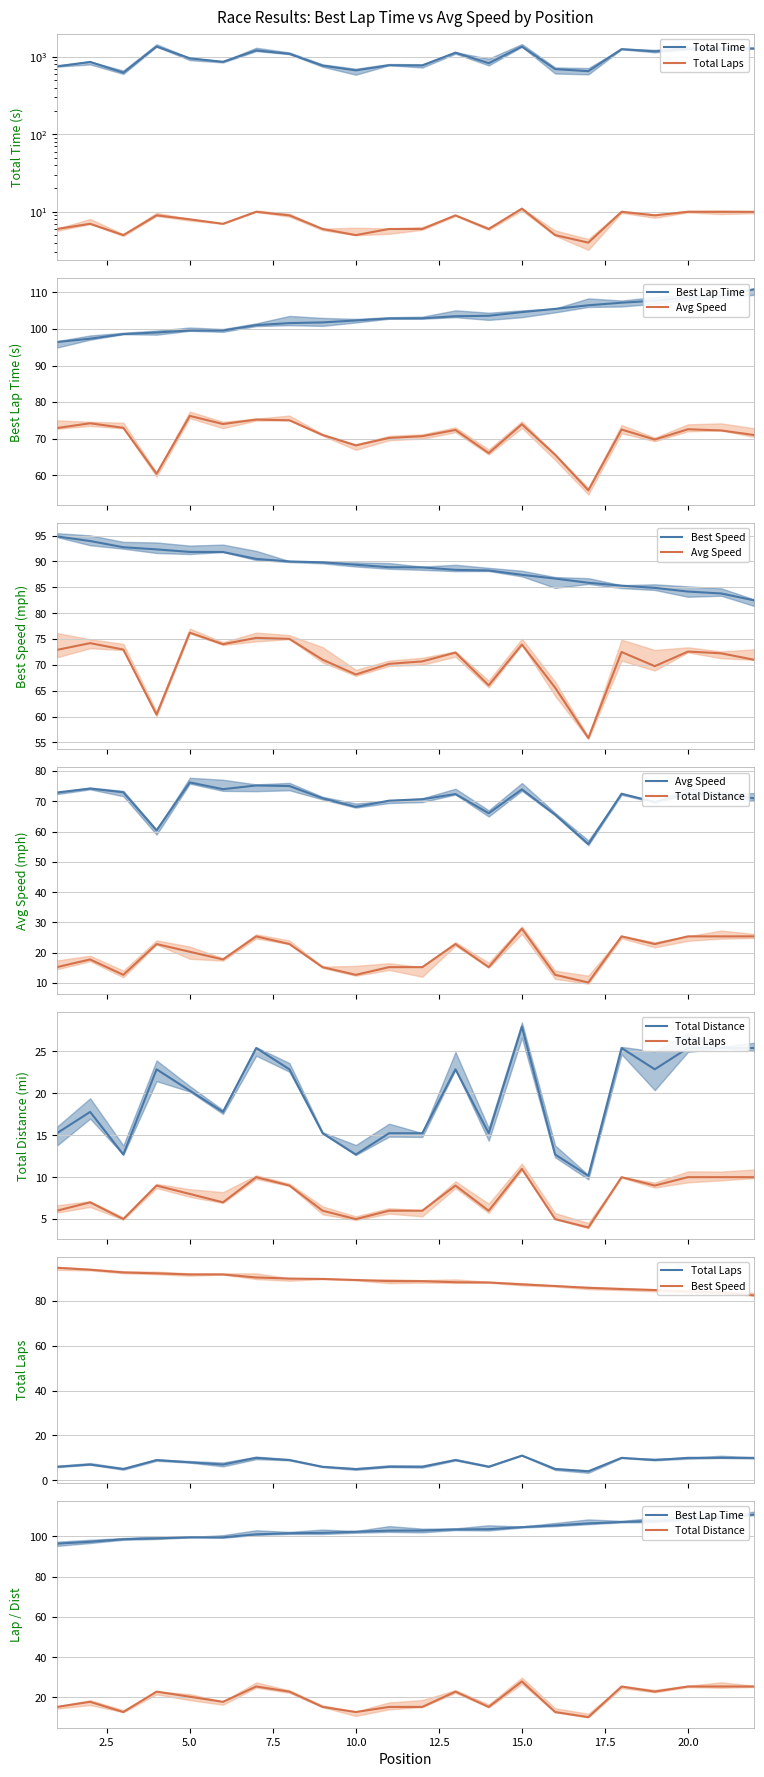

Is this an area chart (filled region under the line)?

No